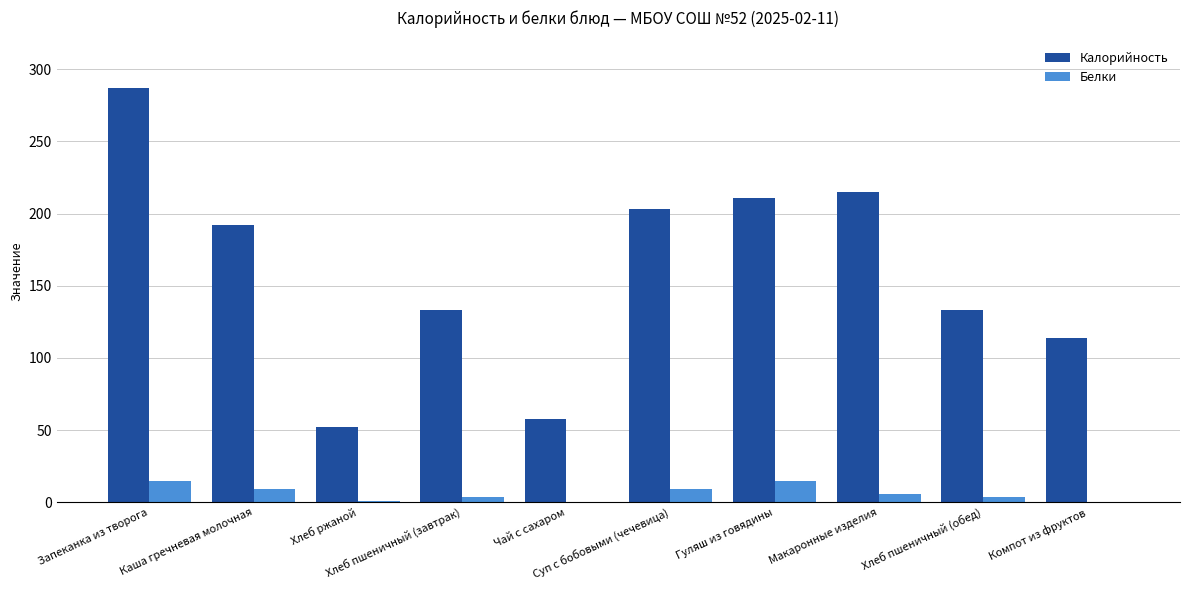

At which label does Калорийность first exceed 192?

Запеканка из творога